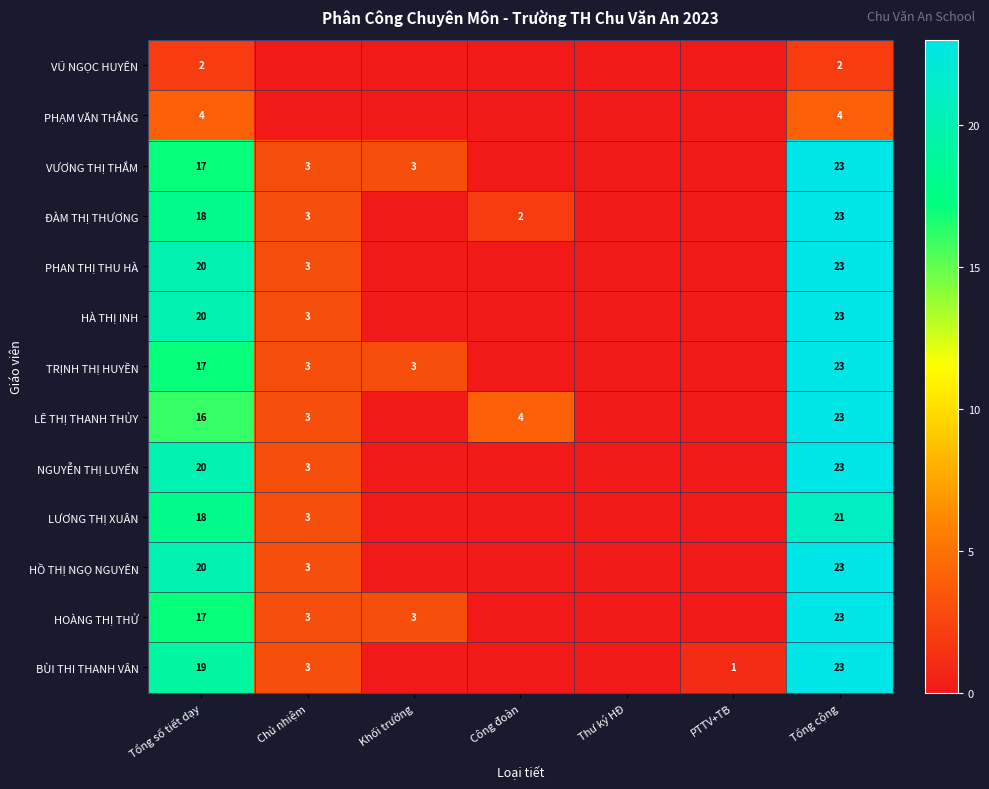

The VƯƠNG THỊ THẮM series shows 17 at Tổng số tiết dạy. True or false?

True